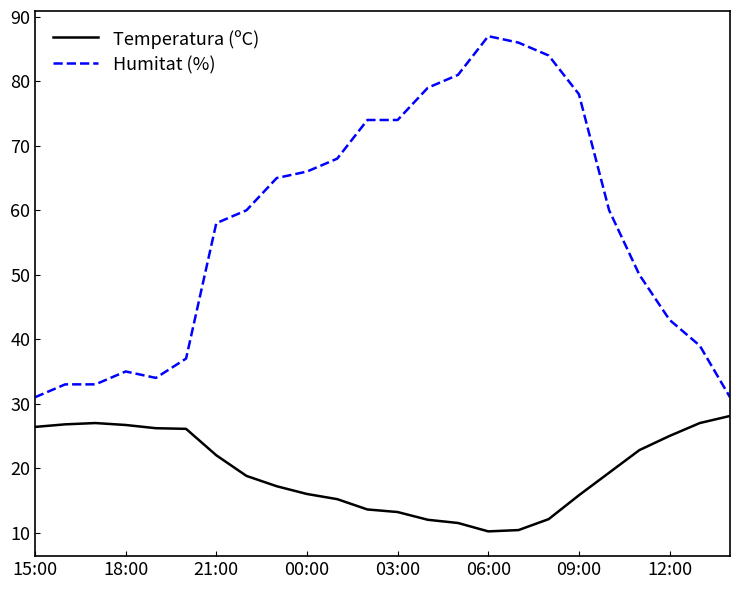

What is the difference between the maximum and minimum values in the Temperatura (ºC) series?

17.9